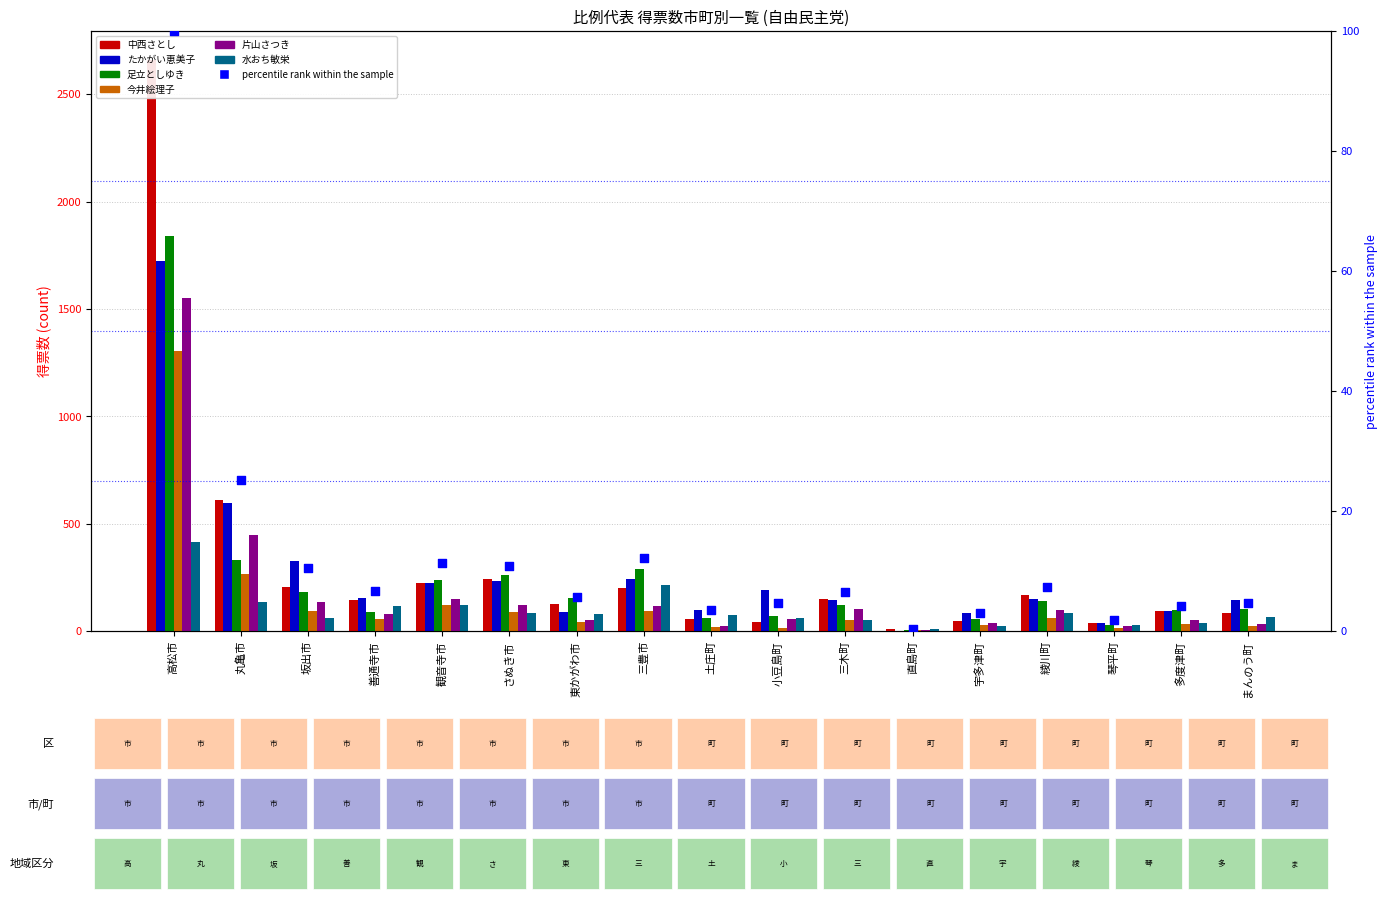

What is the total value across all series at 直島町?

30.0